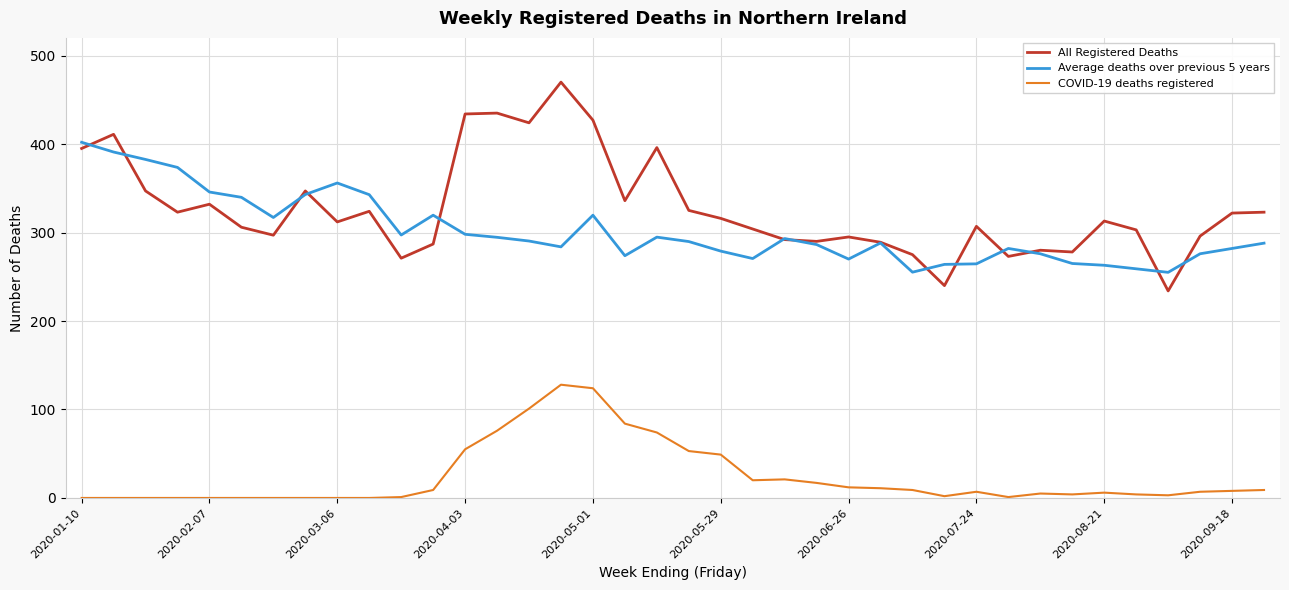

Which series has the largest total across all categories?

All Registered Deaths